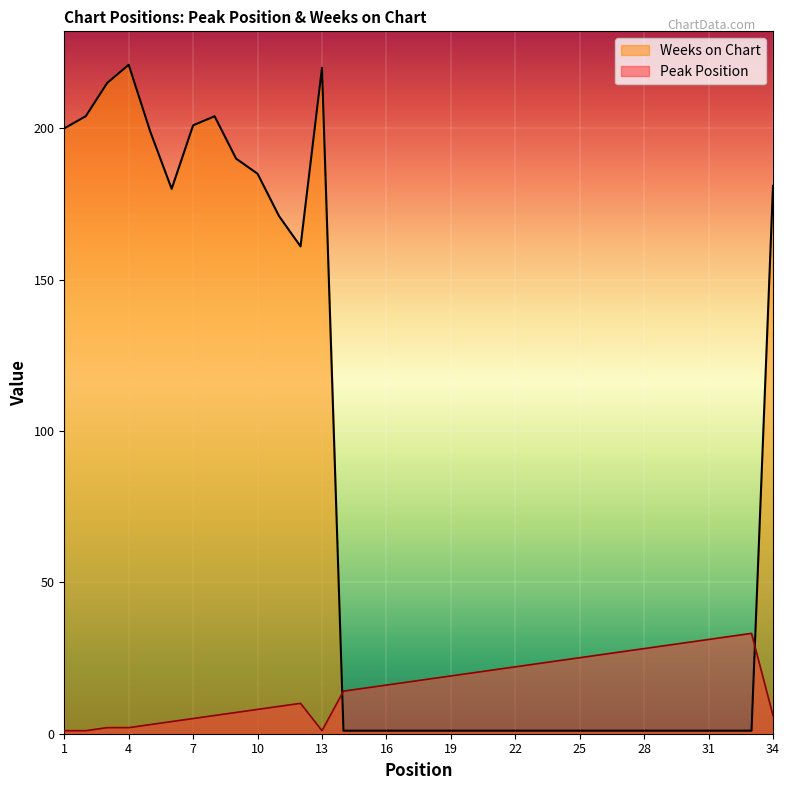

In Peak Position, how many points are lower than both neighbors (excluding endpoints)?

1